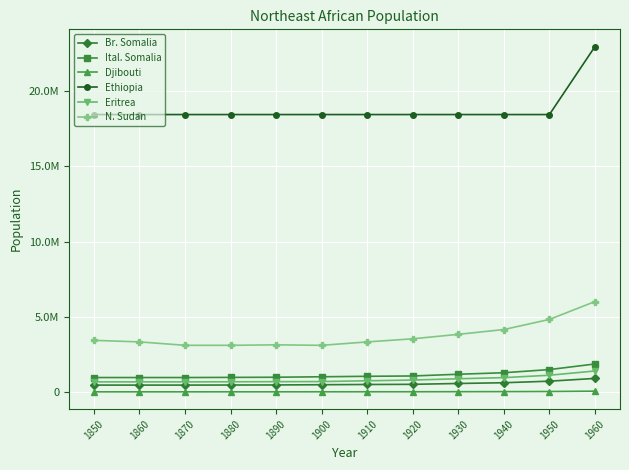

What is the sum of the Ethiopia values at 1880 and 1950?

36868000.0